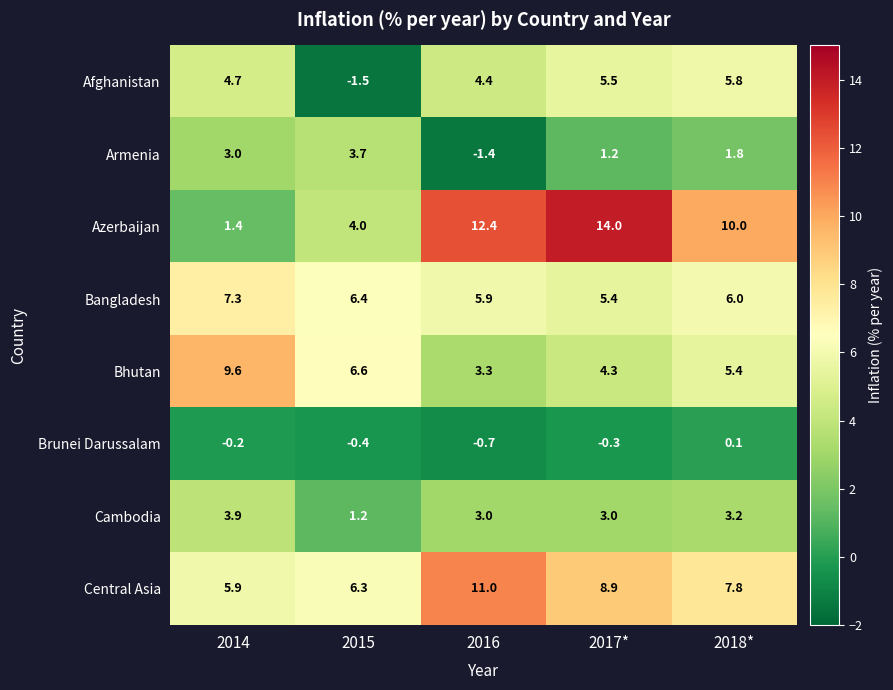

True or false: Azerbaijan has a value of 10.0 at 2018*.

True